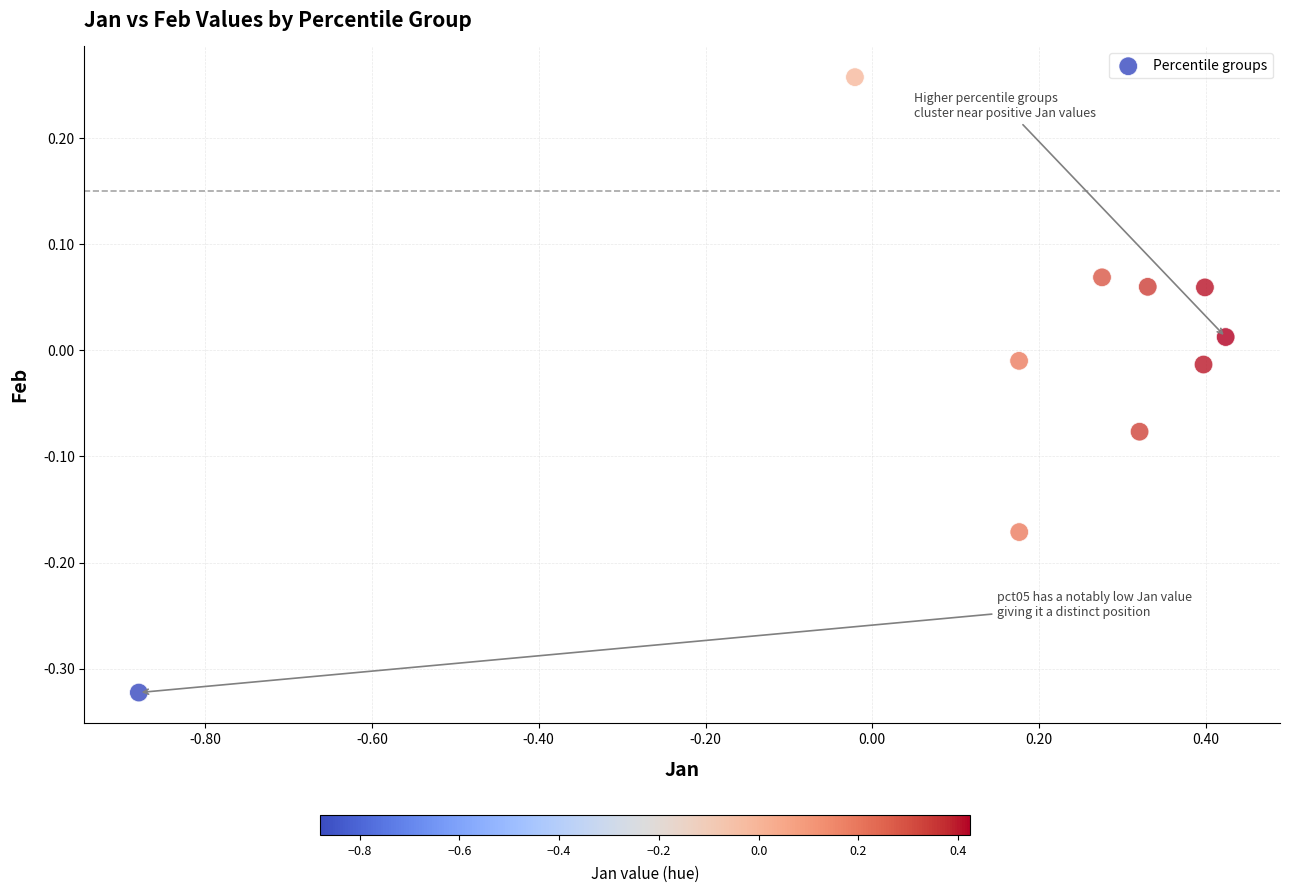

What is the range of Y values (max minus min)?

0.6